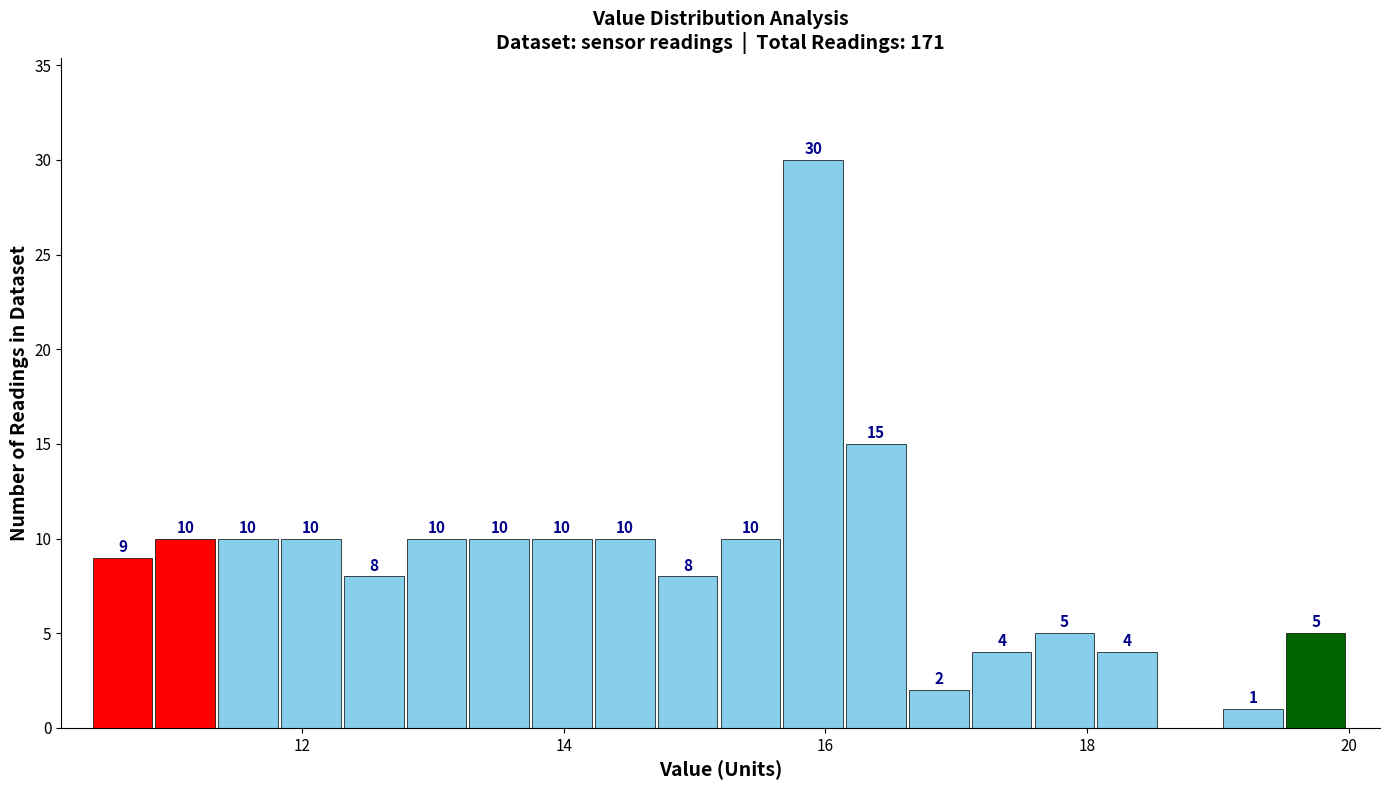

Read against the x-axis, roughly where is the centre of the tallest bar?

16.0